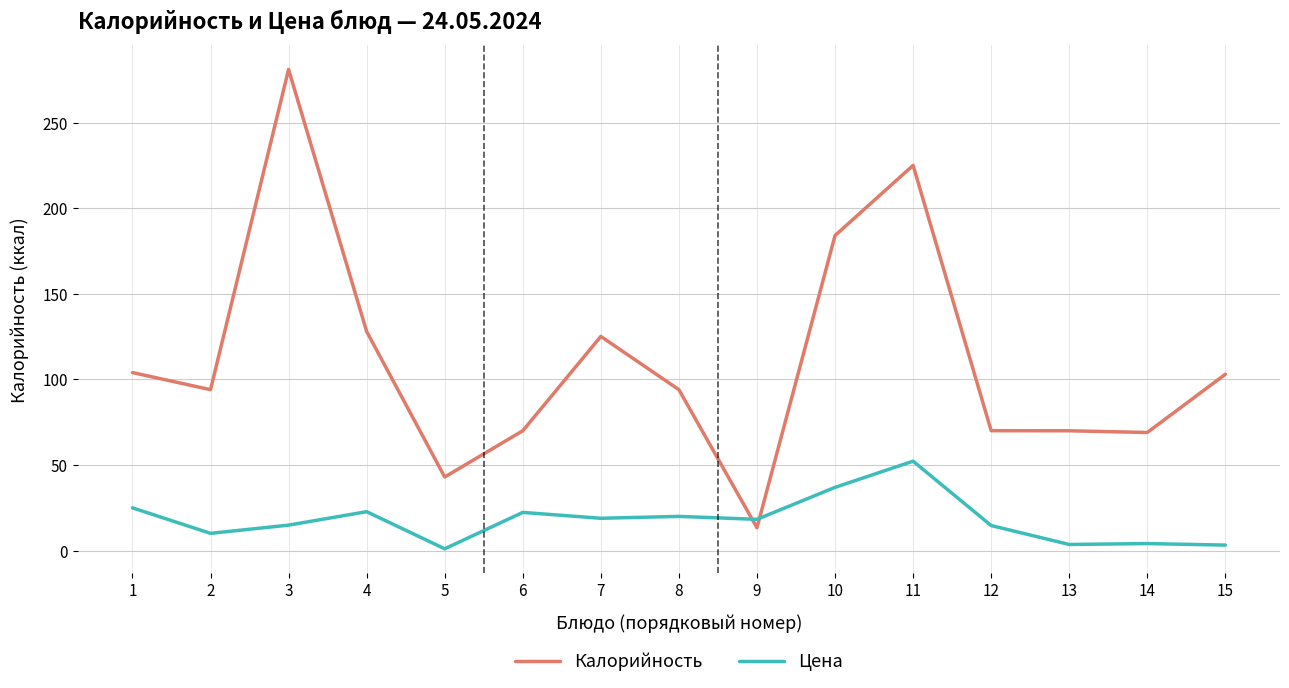

How many lines are shown in the chart?

2